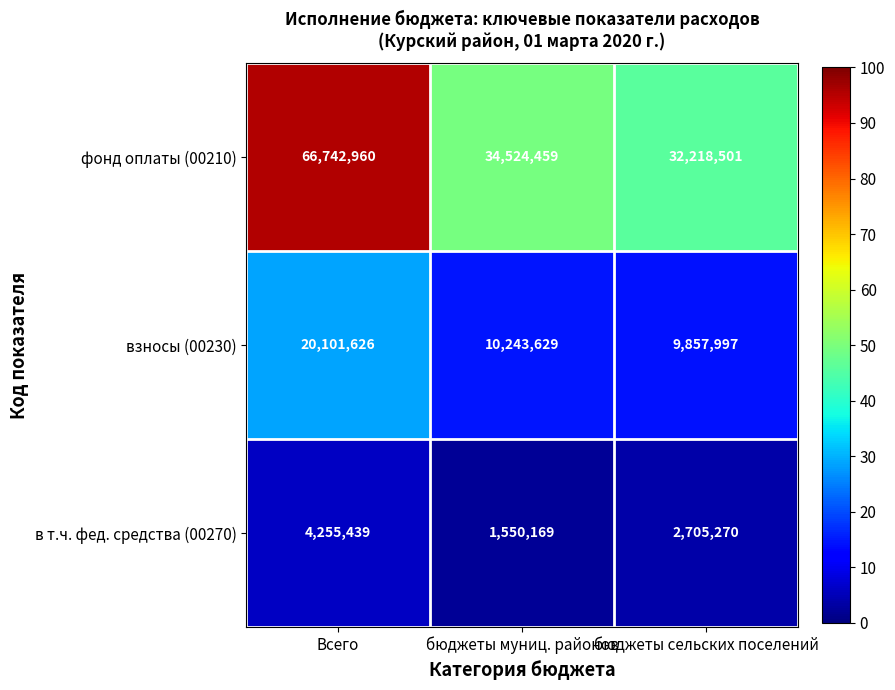

The в т.ч. фед. средства (00270) series shows 4109731 at бюджеты сельских поселений. True or false?

False